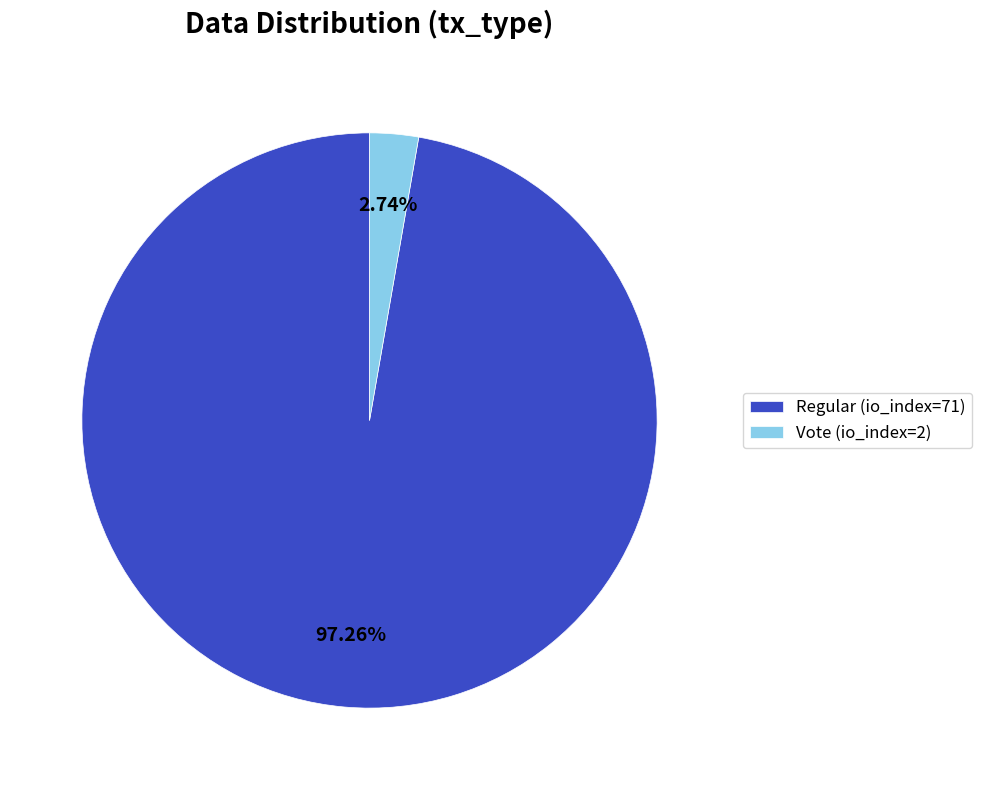

True or false: Vote (io_index=2) accounts for 3% of the total.

True